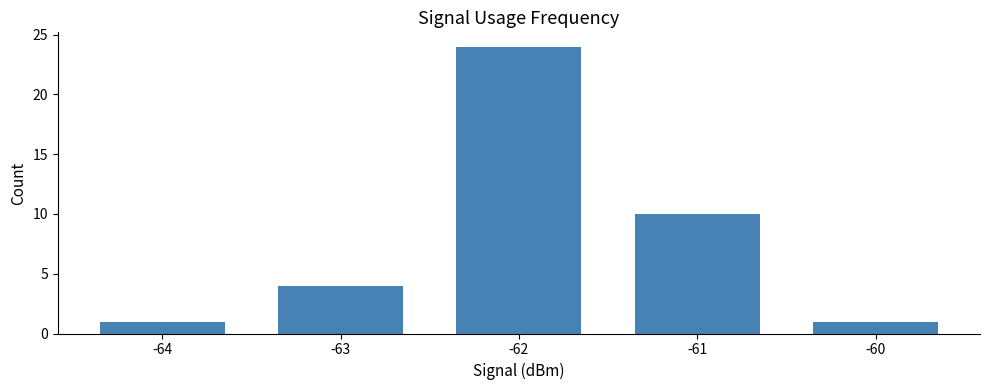

What is the difference between the values at -61 and -63?

6